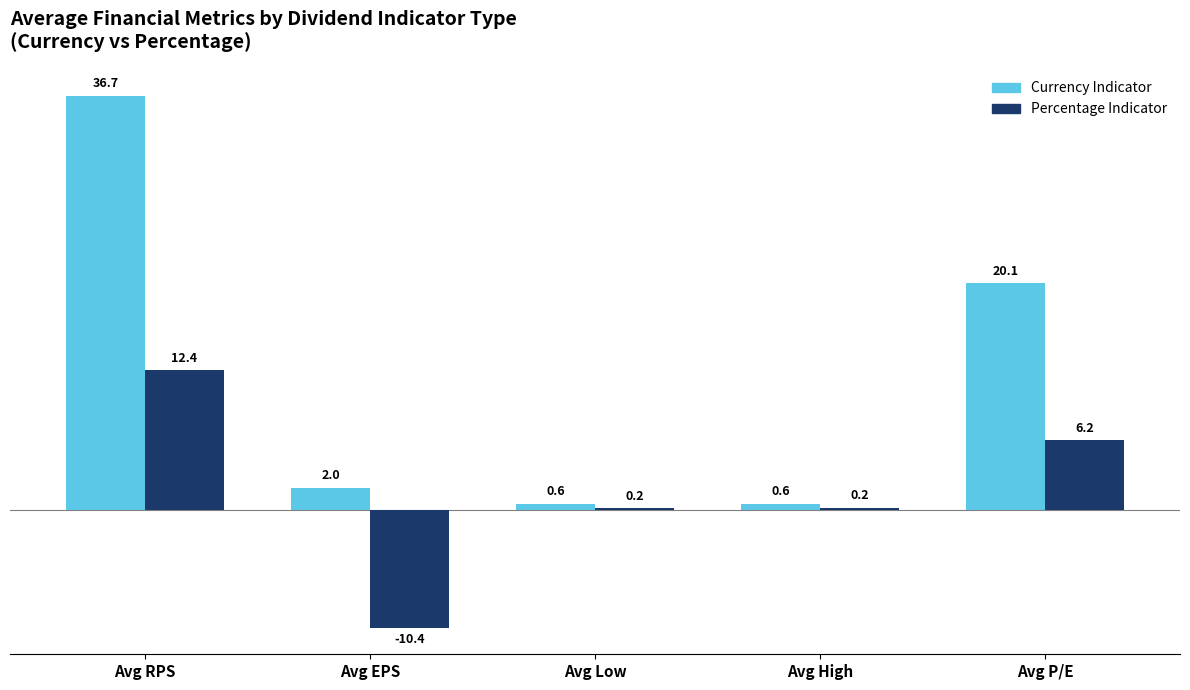

Which label corresponds to the largest value in the chart?

Avg RPS